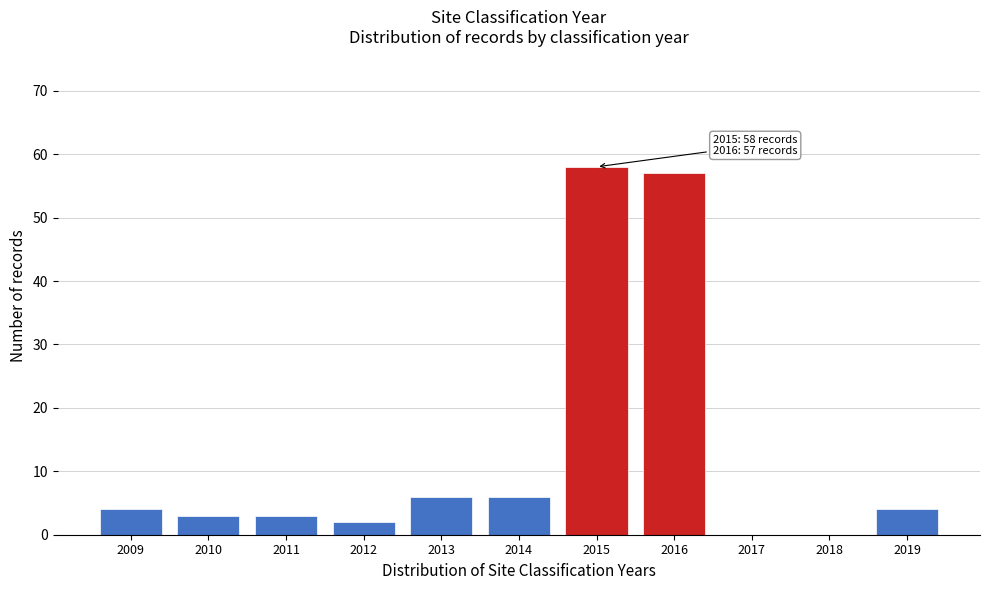

Reading right to left, extract all data points from this chart.

2019=4	2018=0	2017=0	2016=57	2015=58	2014=6	2013=6	2012=2	2011=3	2010=3	2009=4